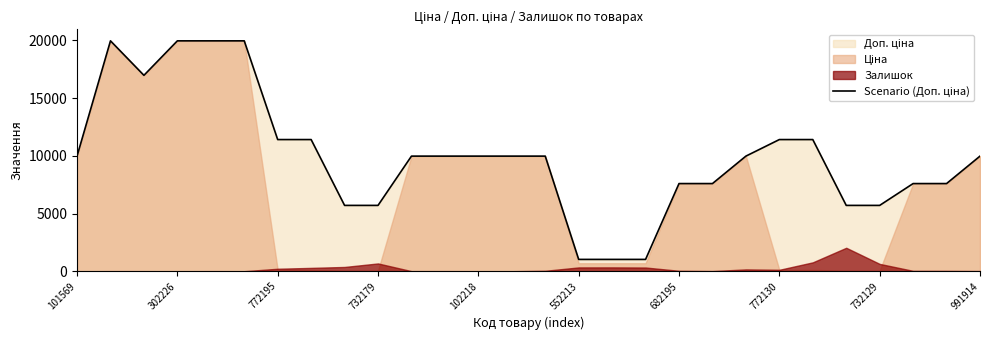

Read the value at 772130.

11410.0